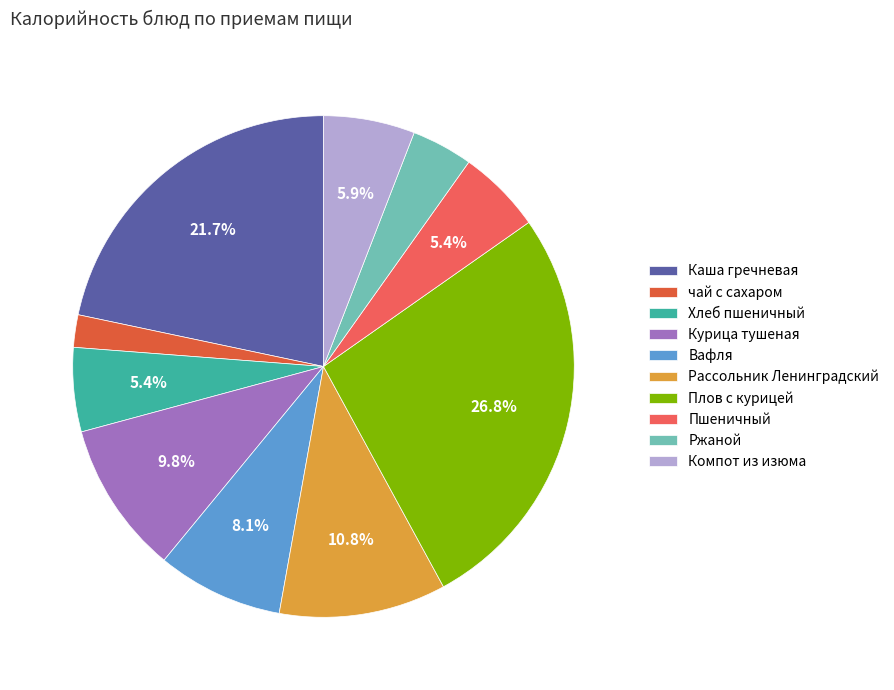

Is there any slice that represents more than half of the pie?

No